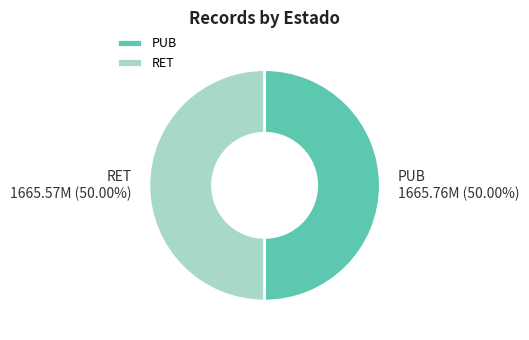

What percentage do PUB and RET together represent?

100.0%